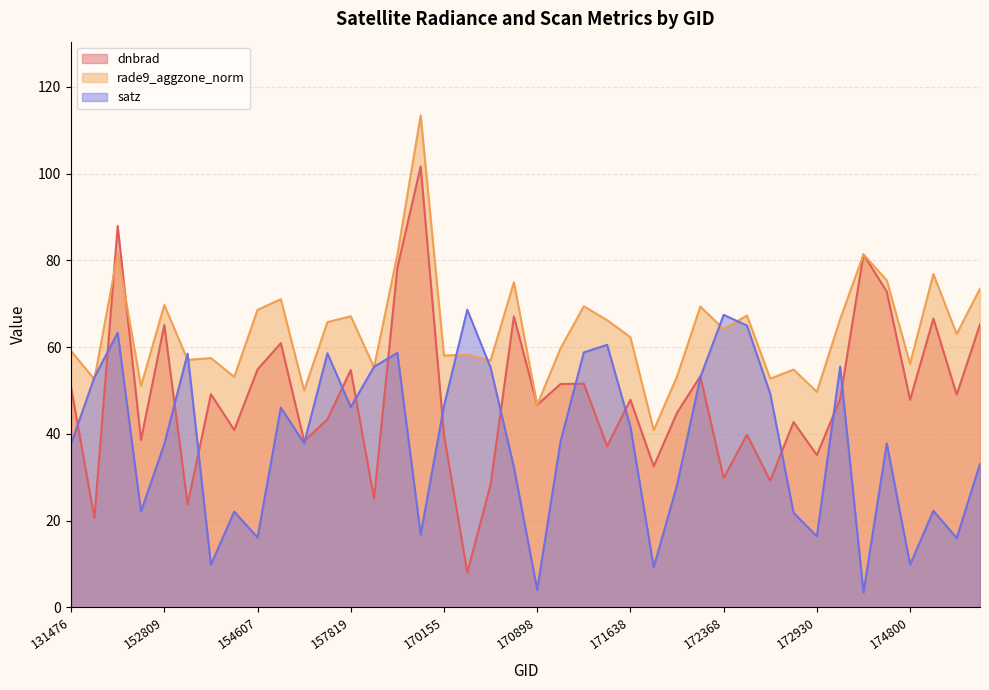

What is the difference between the second highest and minimum values in the rade9_aggzone_norm series?

40.7